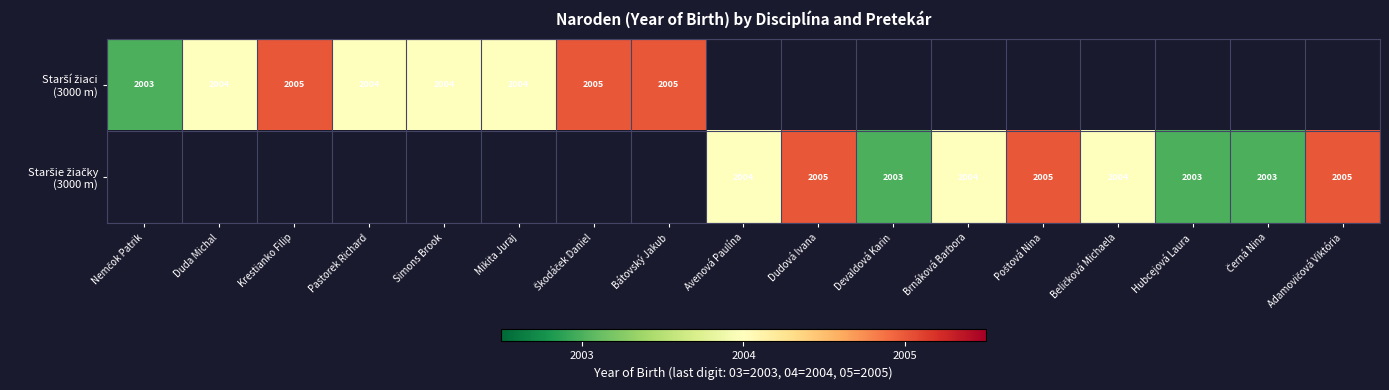

How many values in Starší žiaci (3000 m) are above zero?

8